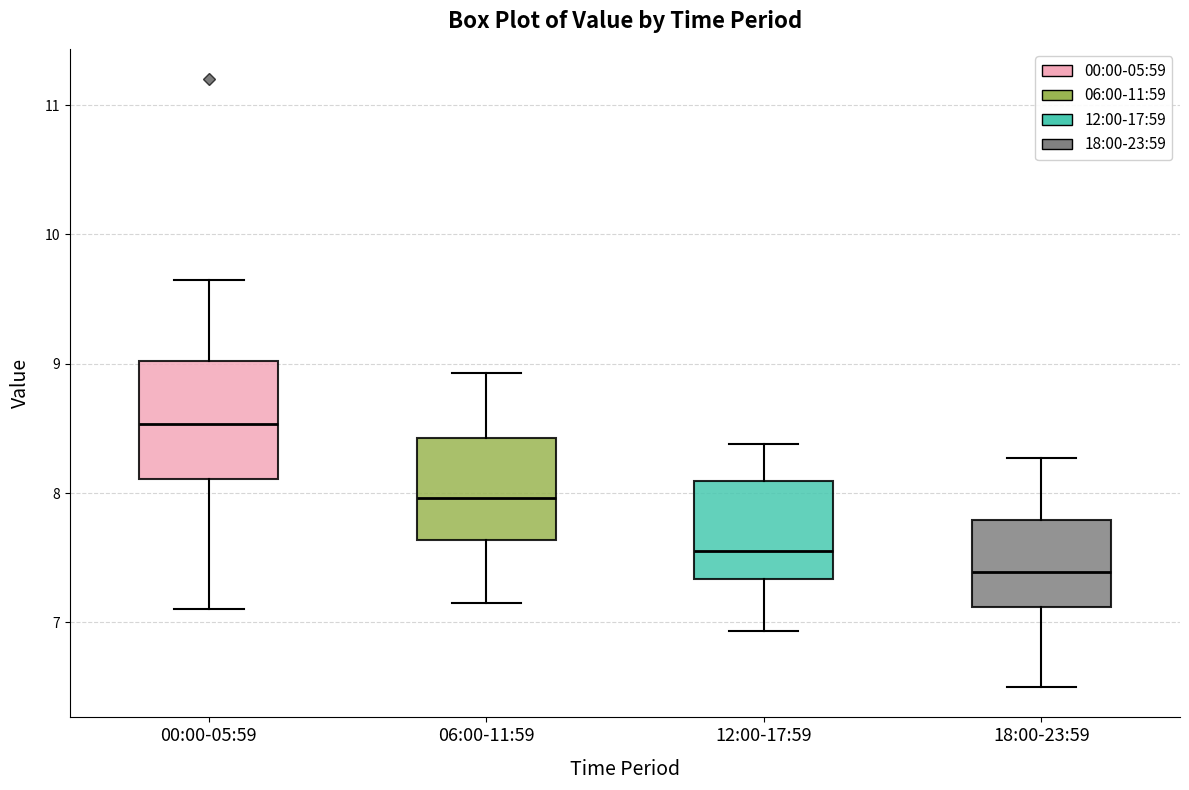

Reading left to right, transcribe this box plot: for each box, give where its median line is, the range the box spans, and where its two whiskers end, as read against the y-axis. The values are not printed on the chart, so give them approximately, as read against the axis.

00:00-05:59: median 8.5, box 8.1 to 9.0, whiskers 7.1 to 9.7
06:00-11:59: median 8.0, box 7.6 to 8.4, whiskers 7.2 to 8.9
12:00-17:59: median 7.6, box 7.3 to 8.1, whiskers 6.9 to 8.4
18:00-23:59: median 7.4, box 7.1 to 7.8, whiskers 6.5 to 8.3